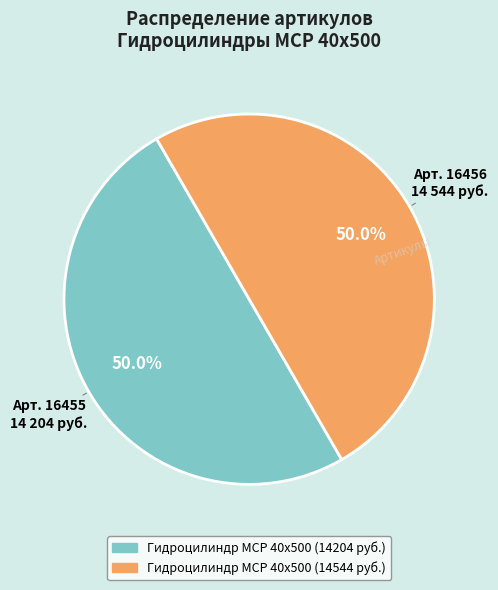

What portion of the pie excludes Гидроцилиндр MCP 40х500 (14204 руб.)?

50.0%